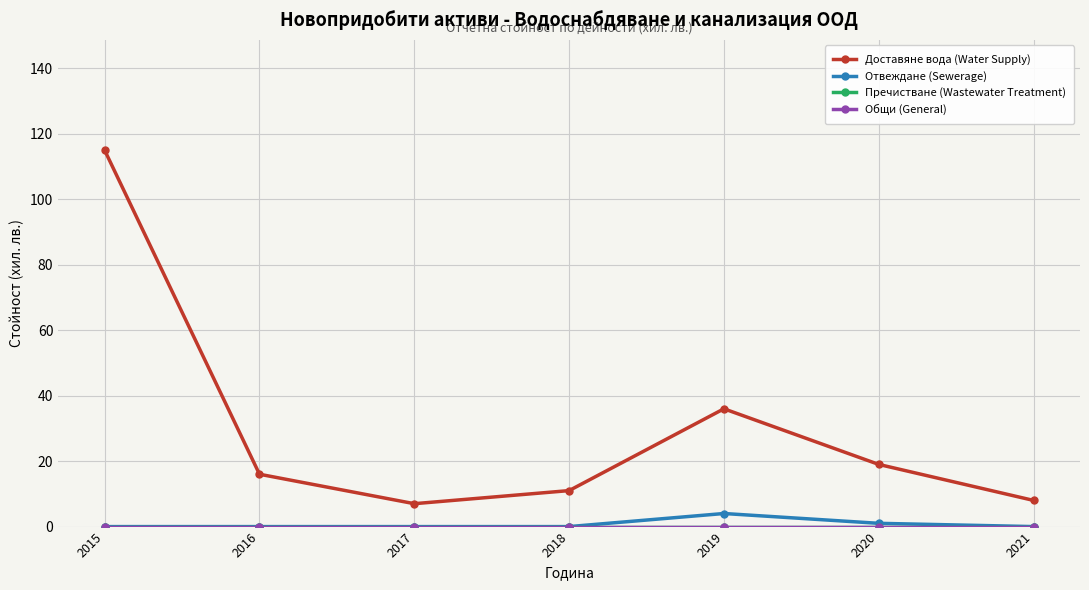

At which label is Доставяне вода (Water Supply) closest to 61?

2019